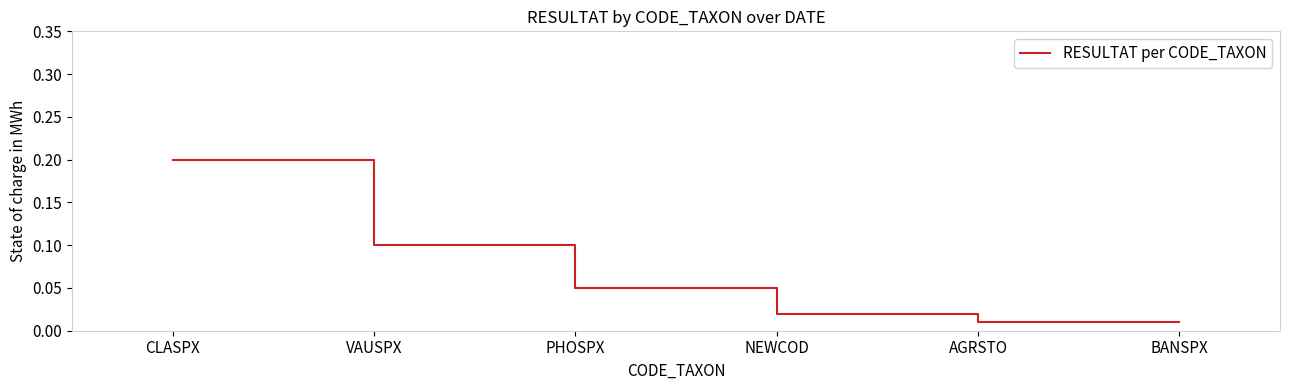

What is the sum of all values?

0.4